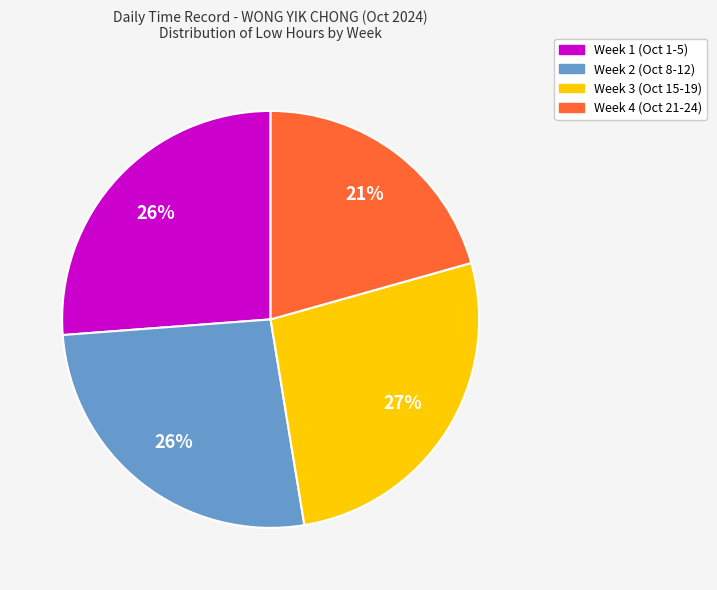

Does any single category account for the majority?

No